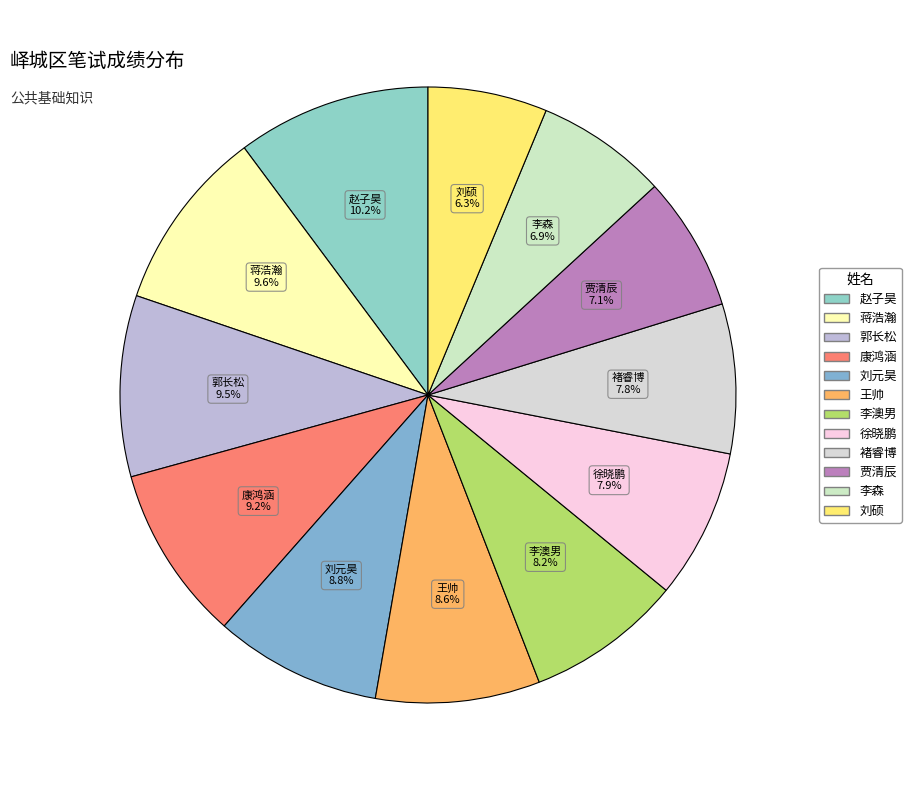

Is there any slice that represents more than half of the pie?

No